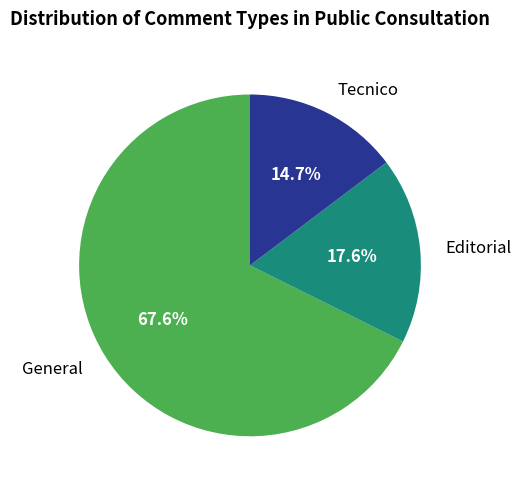

Between Editorial and Tecnico, which is larger?

Editorial